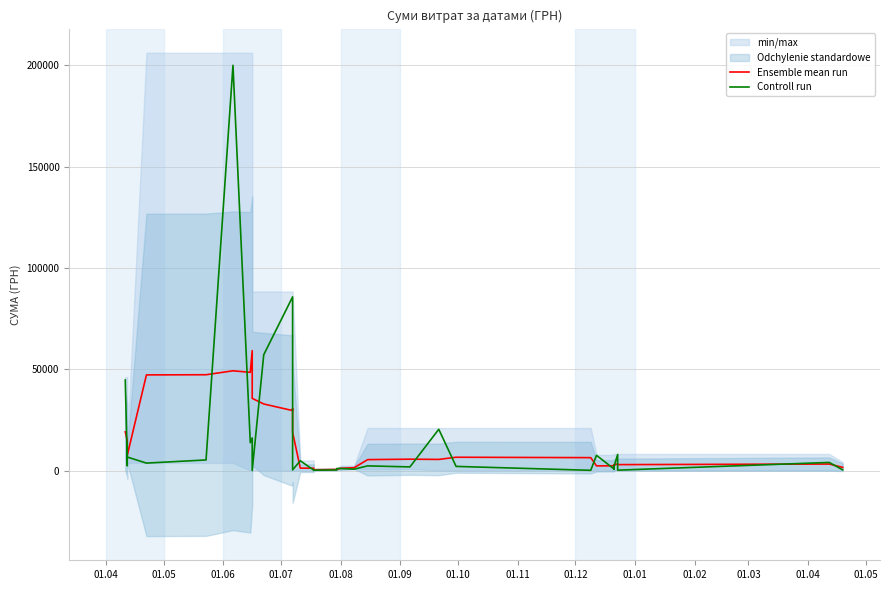

Is this an area chart (filled region under the line)?

No